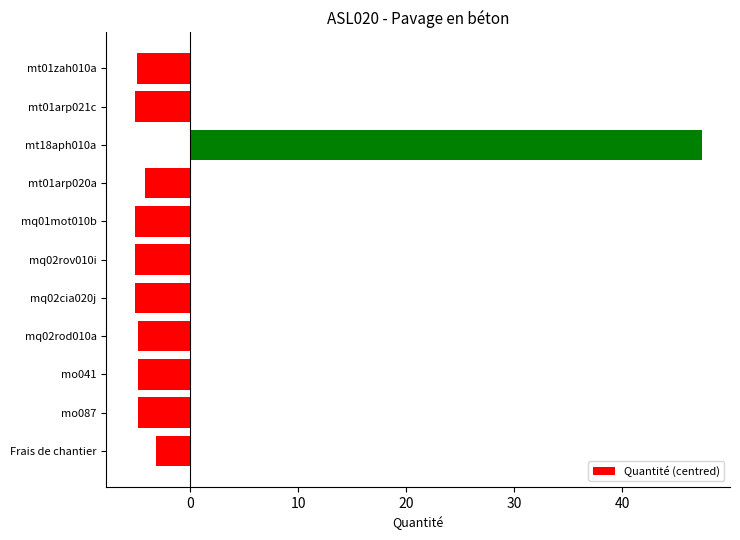

What is the approximate value at mt01zah010a?

-4.9